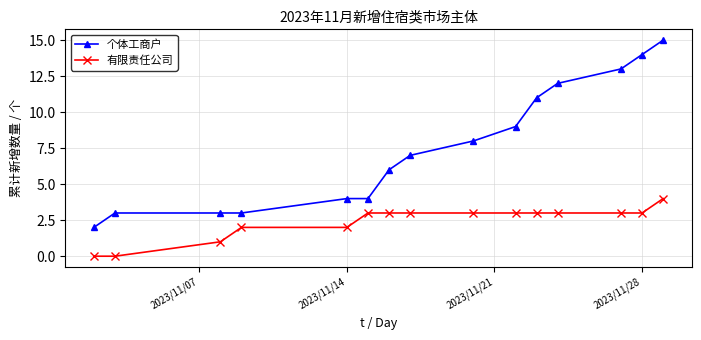

True or false: 有限责任公司 and 个体工商户 cross at least once.

False